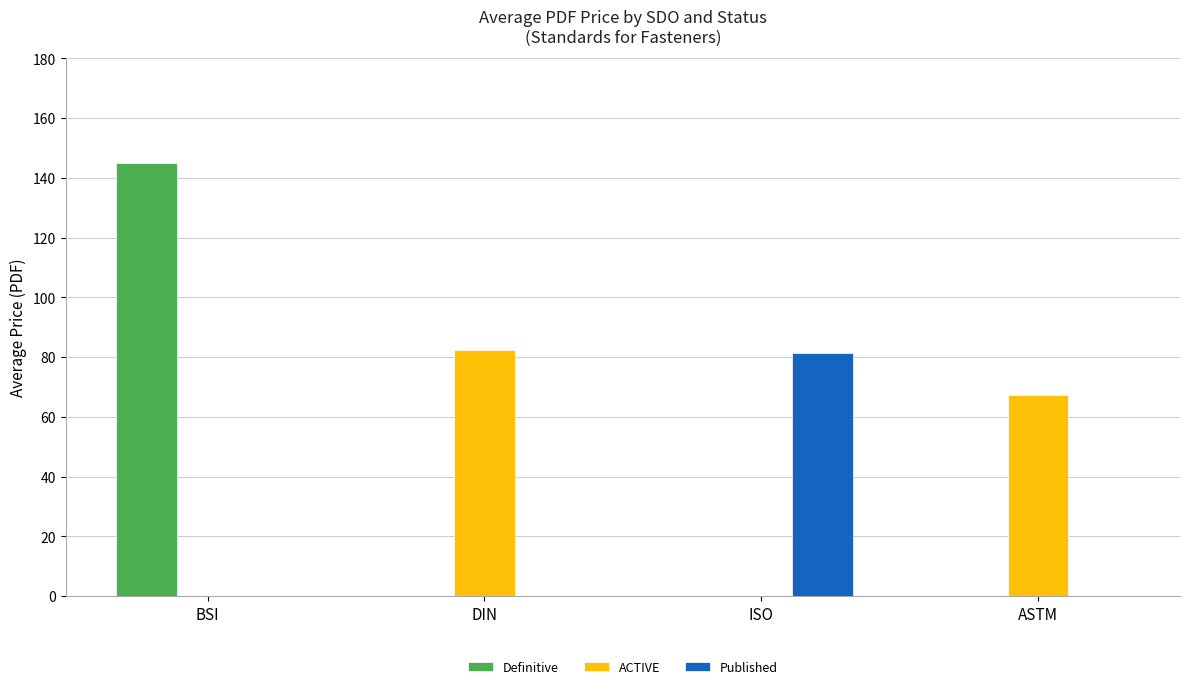

At which category is the sum across all series the highest?

BSI